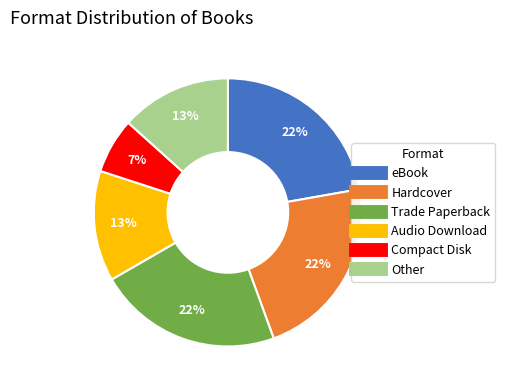

Which category has the smallest portion of the pie?

Compact Disk